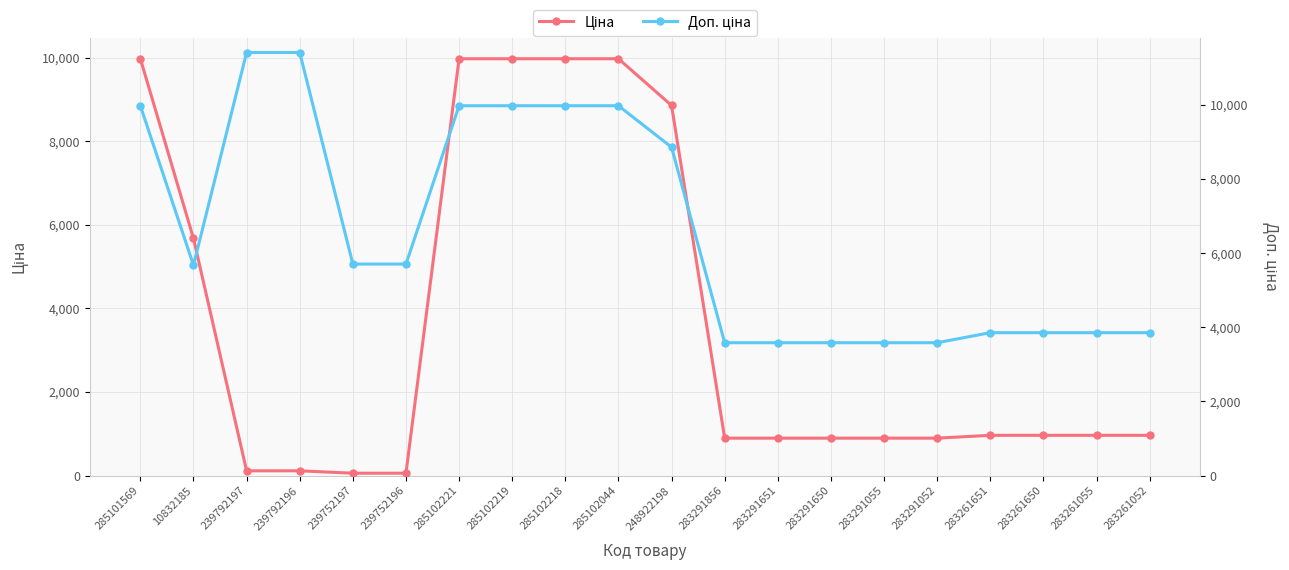

Rank the series by their average value, from lowest to highest.

Ціна, Доп. ціна